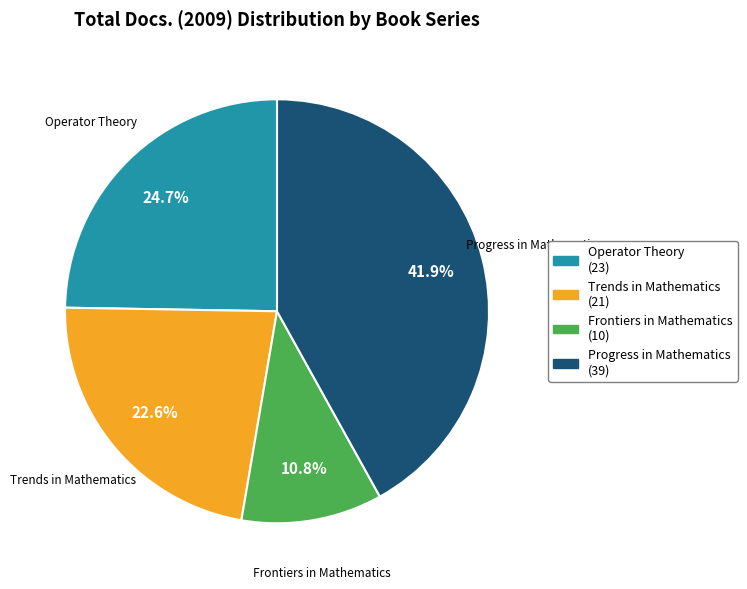

Is there a majority slice in this chart?

No